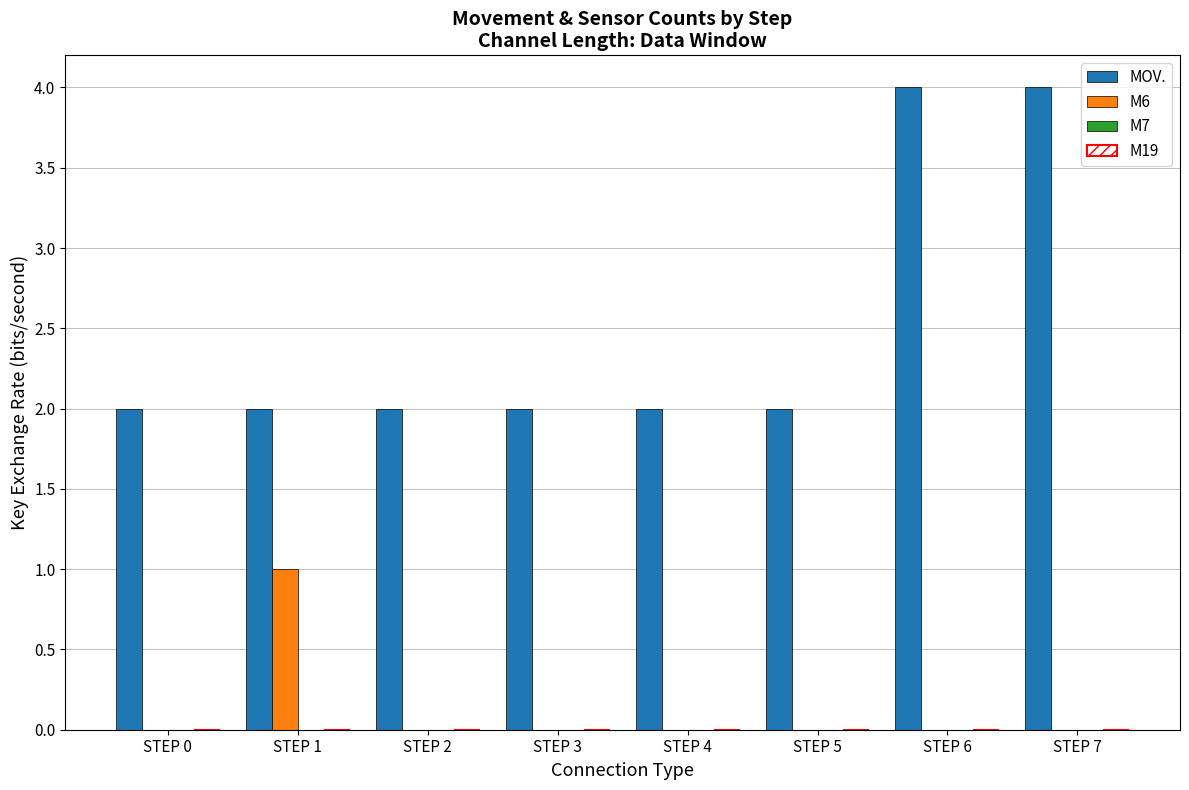

How many distinct data groups are displayed?

2